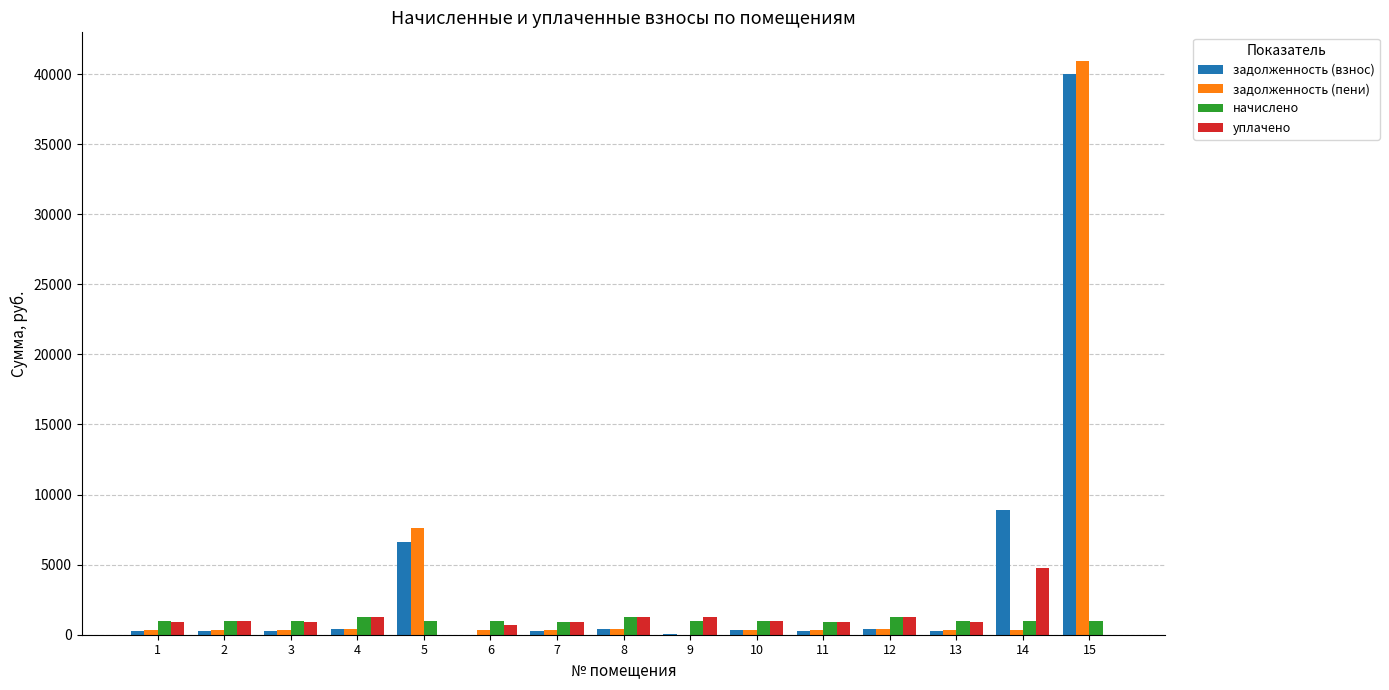

Is the value of начислено at 4 greater than the value of задолженность (пени) at 2?

Yes